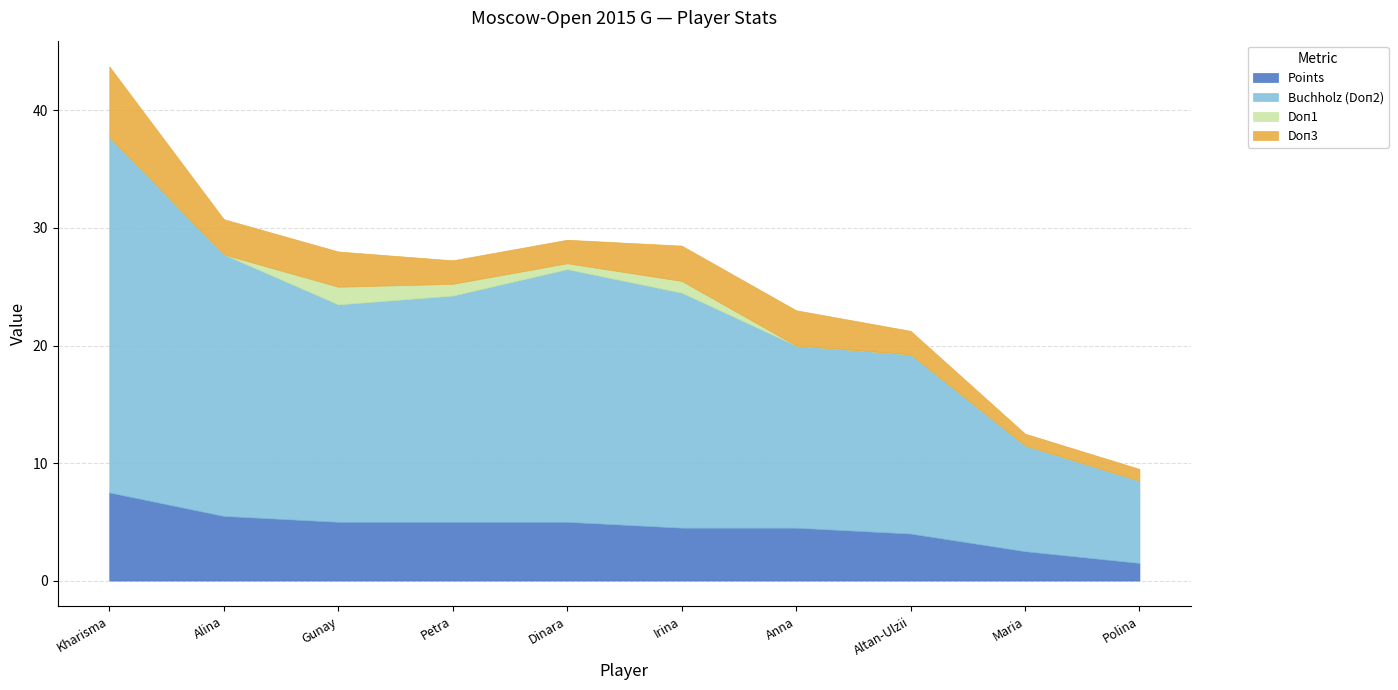

The value of Doп1 at Papp Petra is 1.0. True or false?

True